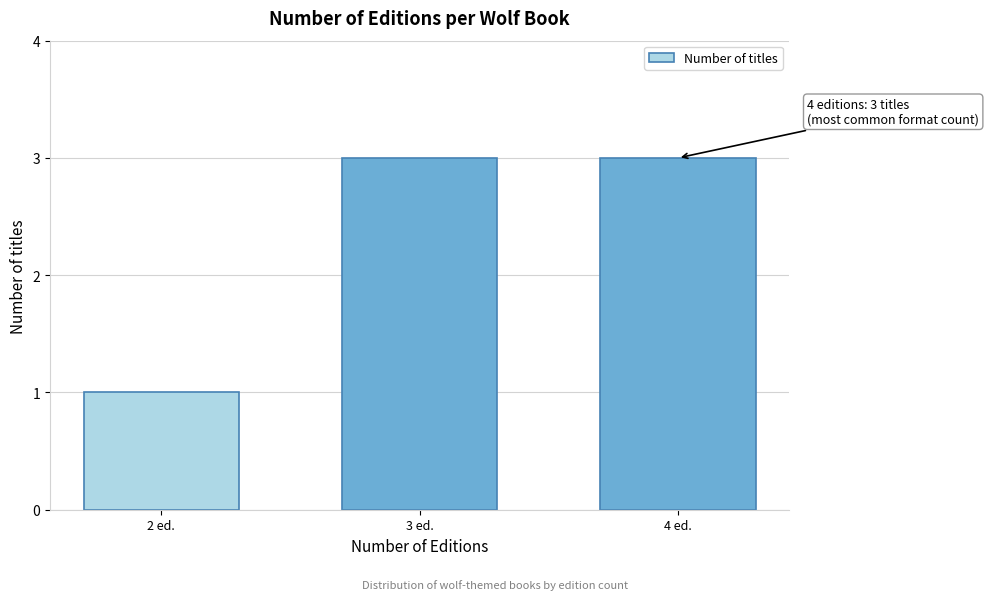

Reading left to right, list all the values displayed in this chart.

2 ed.=1	3 ed.=3	4 ed.=3